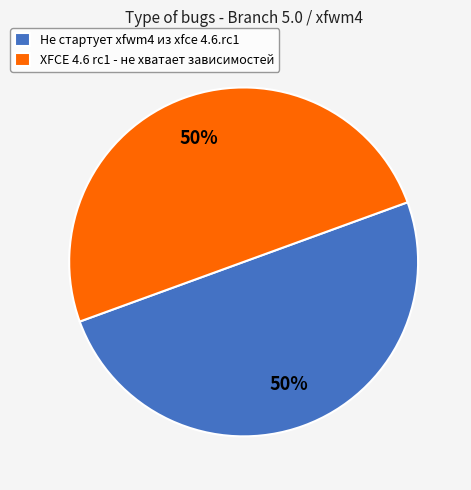

Count the number of slices in the pie.

2